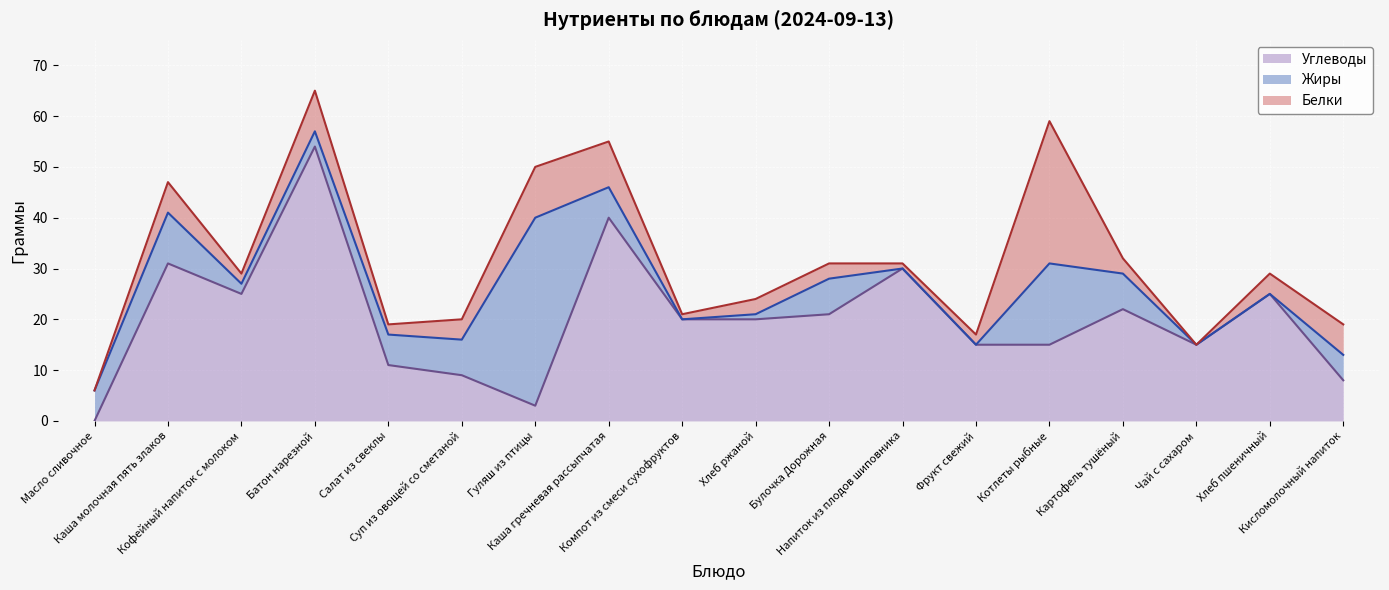

Between which two adjacent categories do Углеводы and Жиры first intersect?

Масло сливочное and Каша молочная пять злаков